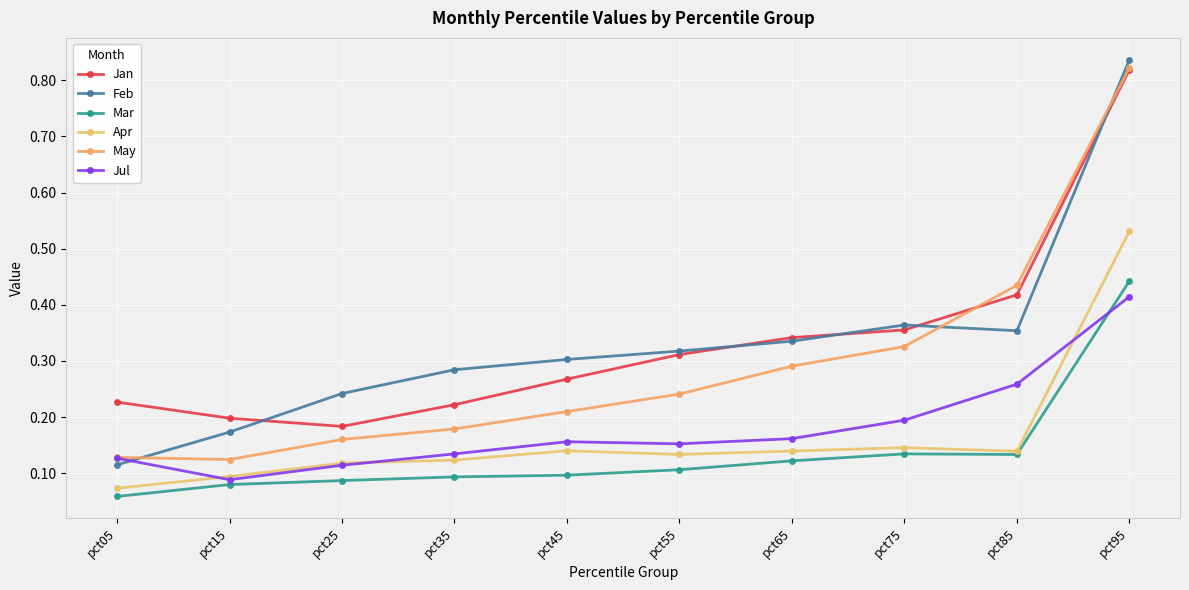

How many categories are shown in the chart?

10